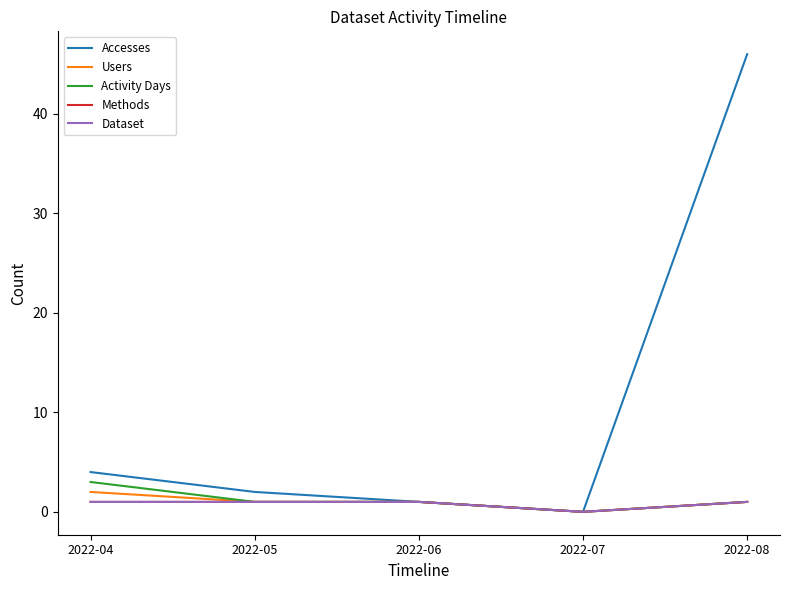

True or false: Accesses and Methods intersect in this chart.

False